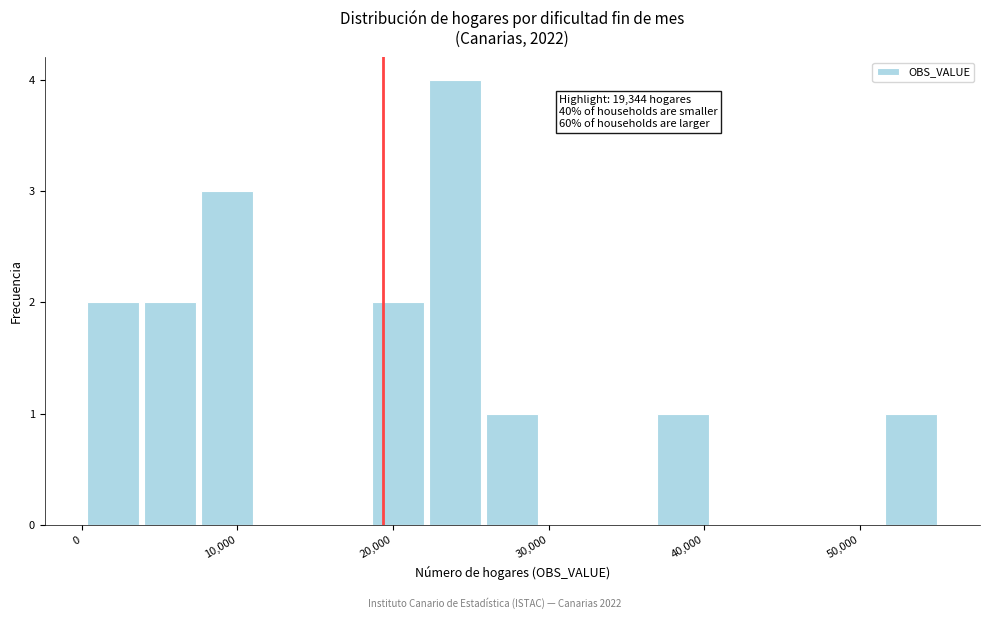

Around what value on the x-axis is the tallest bar? Give the approximate position of its centre, as read against the axis.

24000